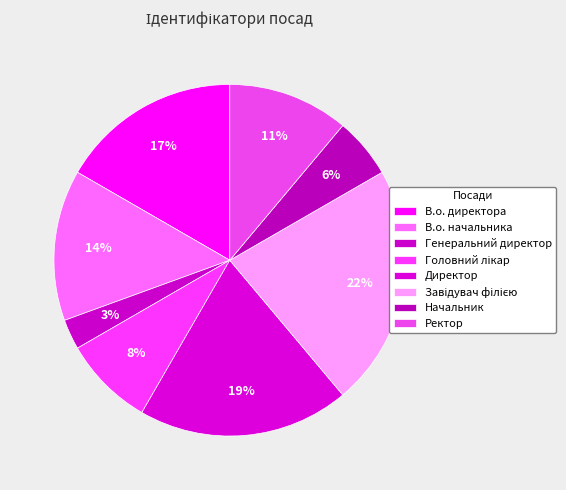

How many segments does this pie chart have?

8